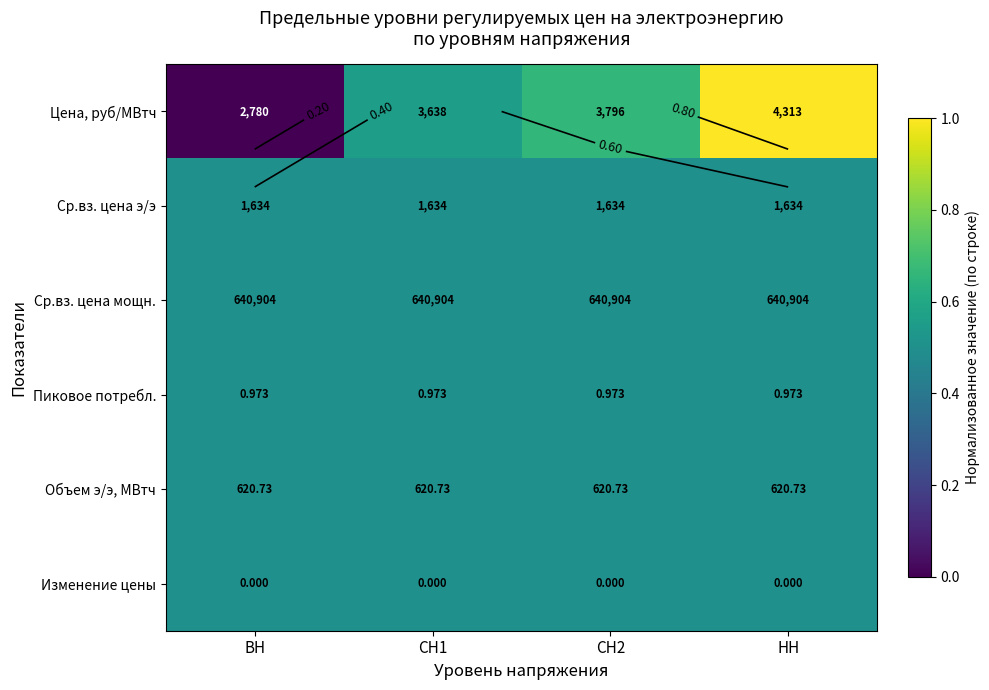

What is the sum of all Ср.вз. цена э/э values?

2.0